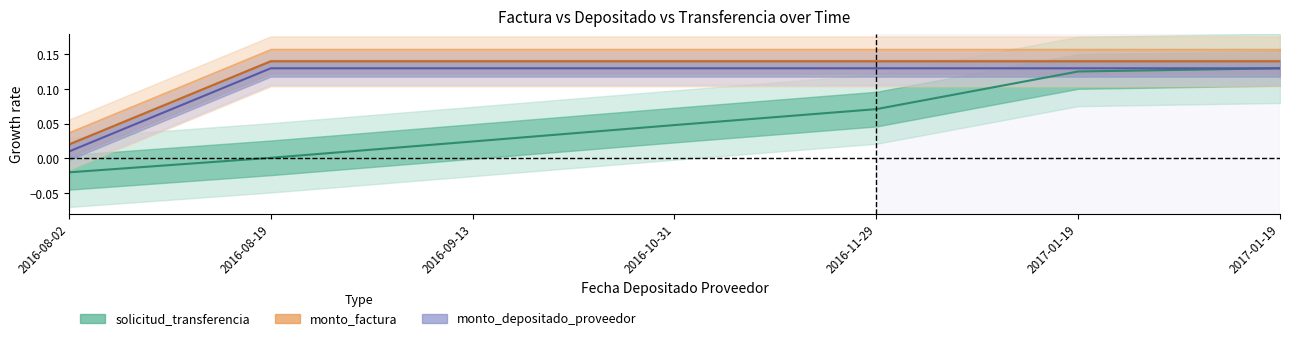

At how many categories does at least one series exceed 0?

7